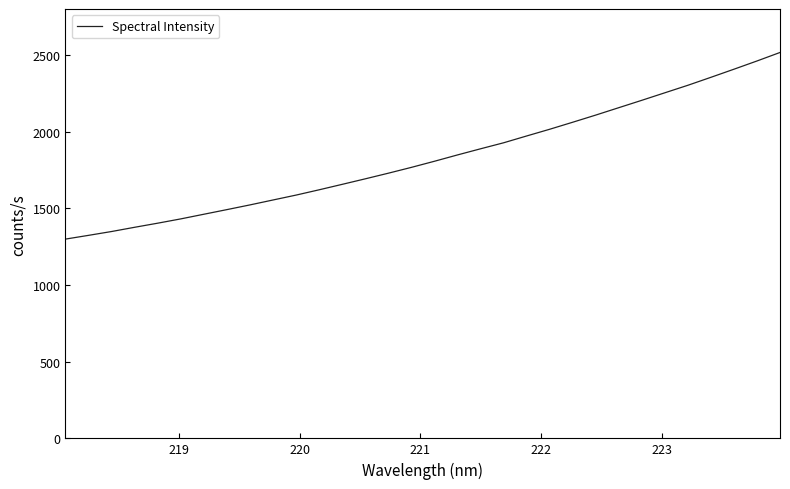

What is the maximum value shown in the chart?

2516.5